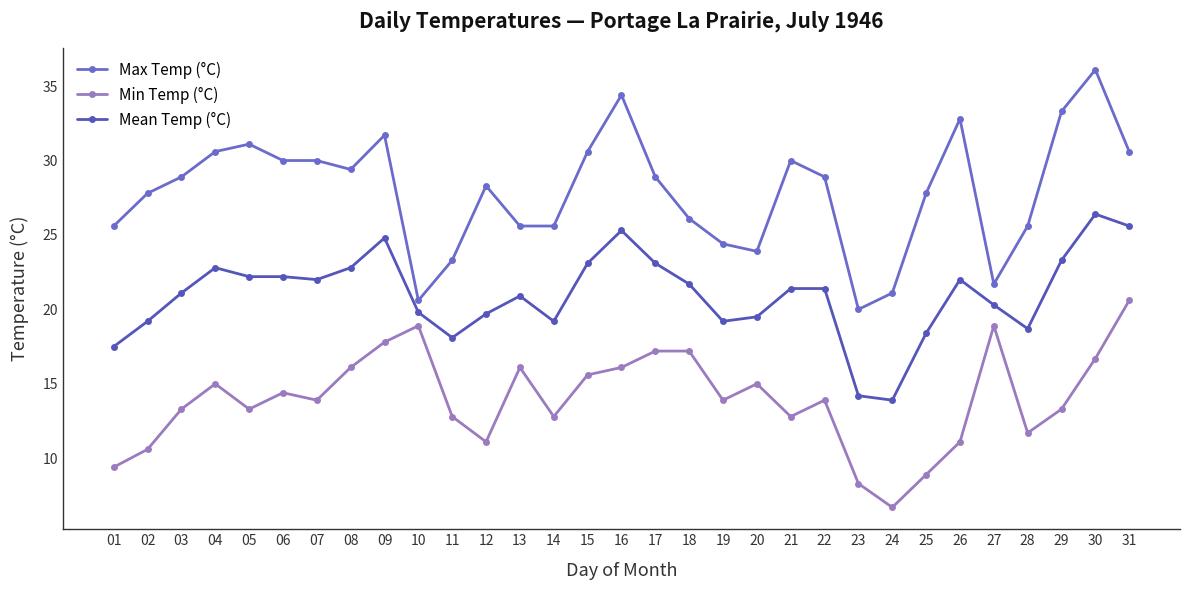

What is the average value of the Min Temp (°C) series?

14.0